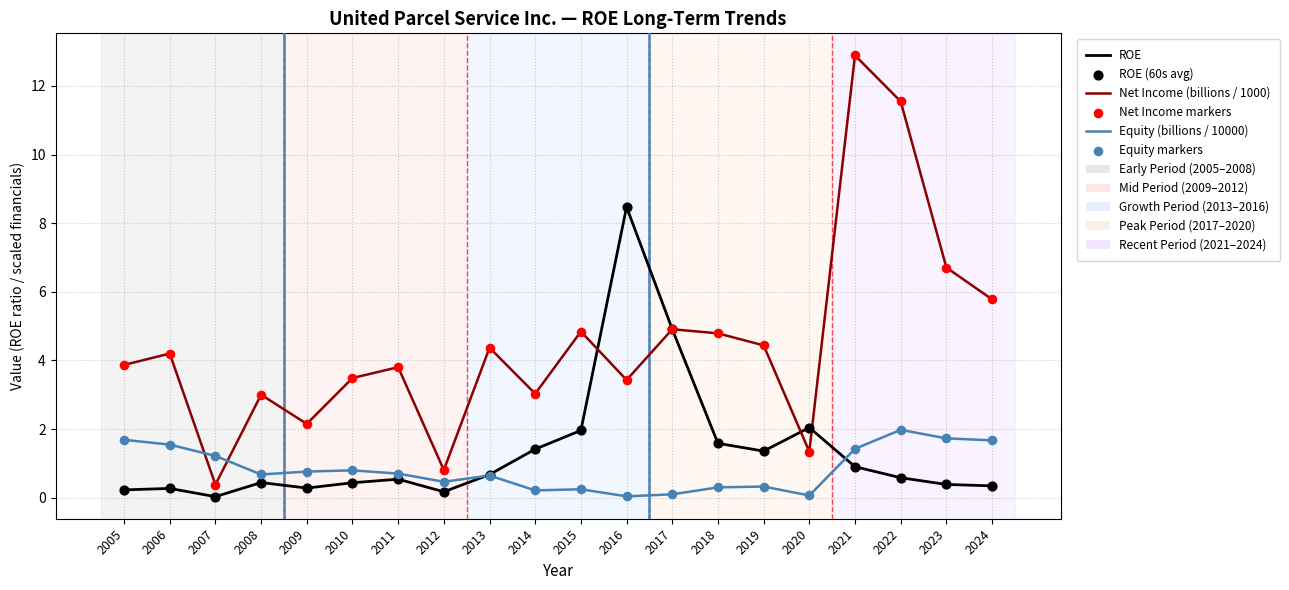

What is the difference between the highest and lowest values at 2023?

6.3